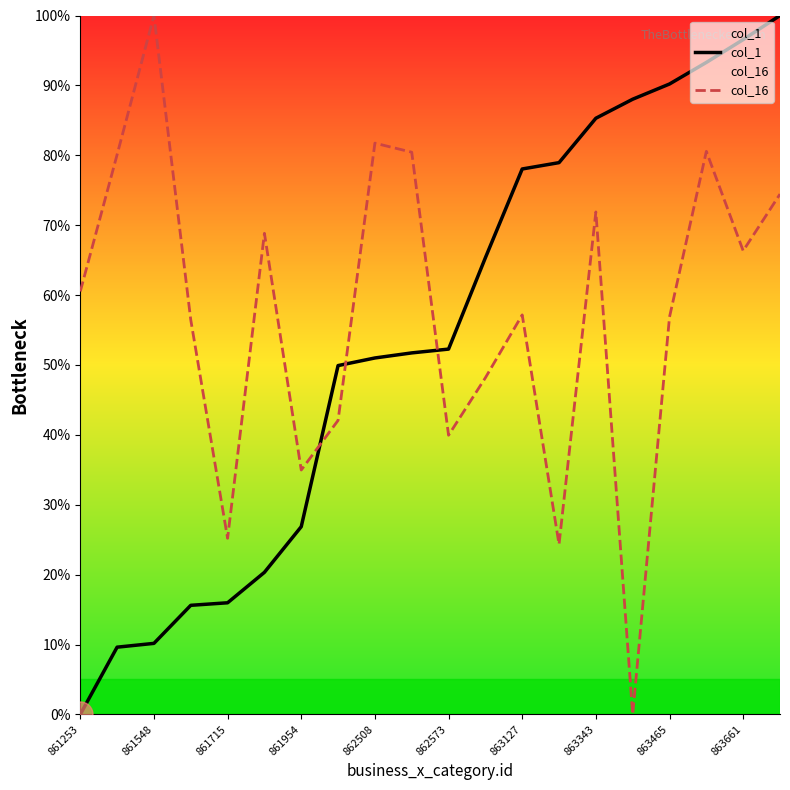

Rank the series at 861253 from highest to lowest value.

col_16, col_1